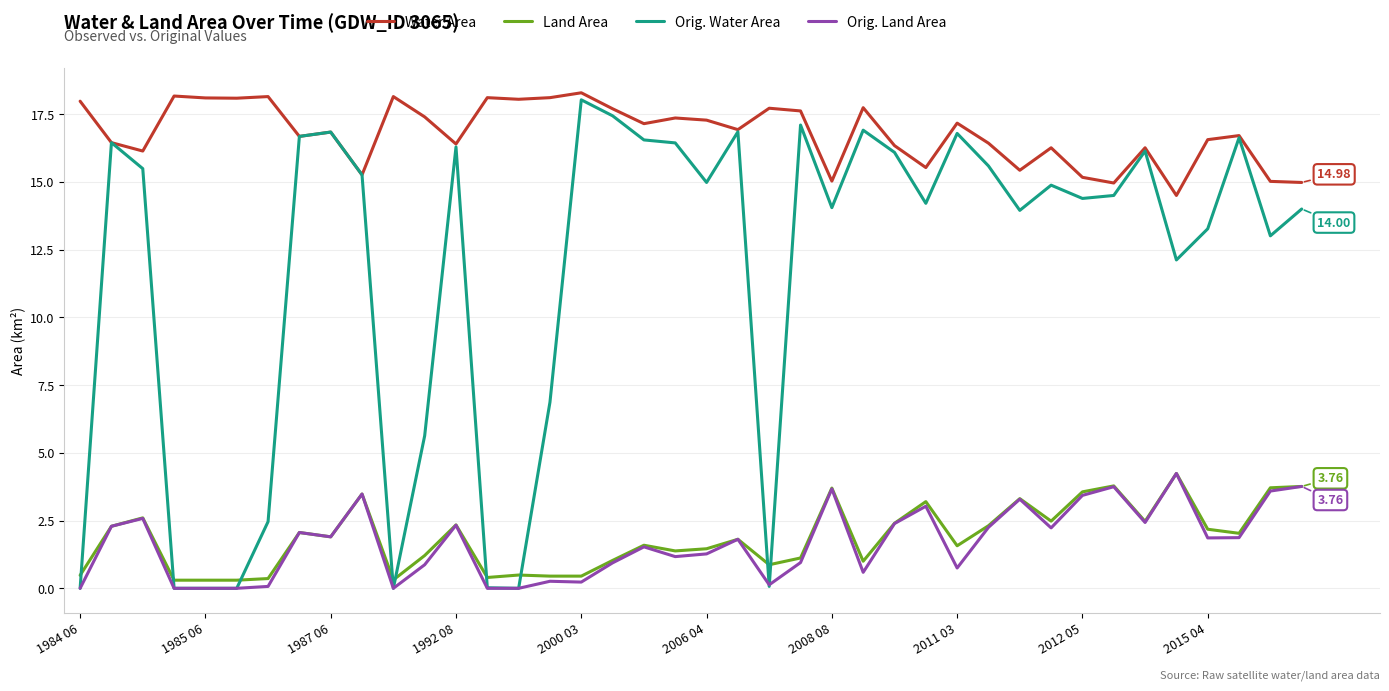

Is this an area chart (filled region under the line)?

No